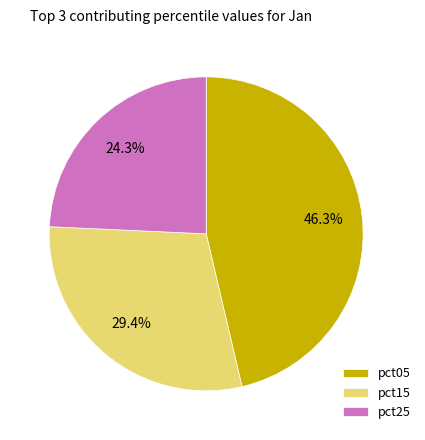

What percentage is NOT represented by pct25?

75.7%